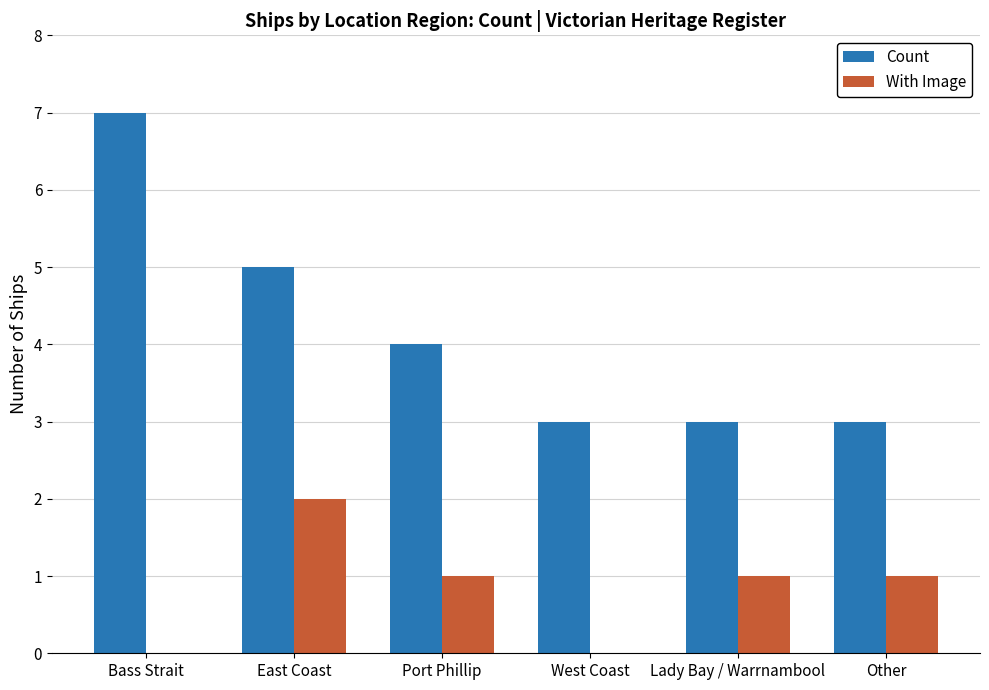

At which label does With Image reach its peak?

East Coast